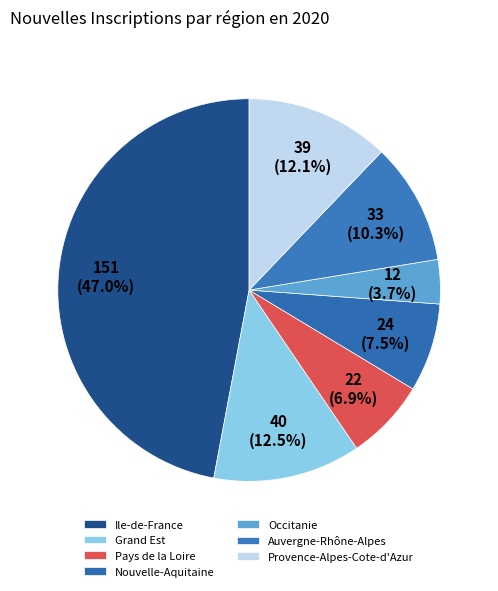

Count the number of slices in the pie.

7